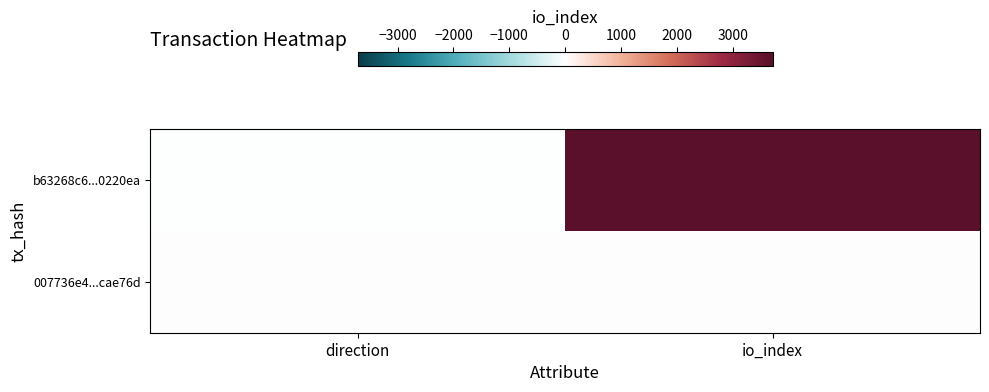

Which series changed the most between direction and io_index?

b63268c6...0220ea